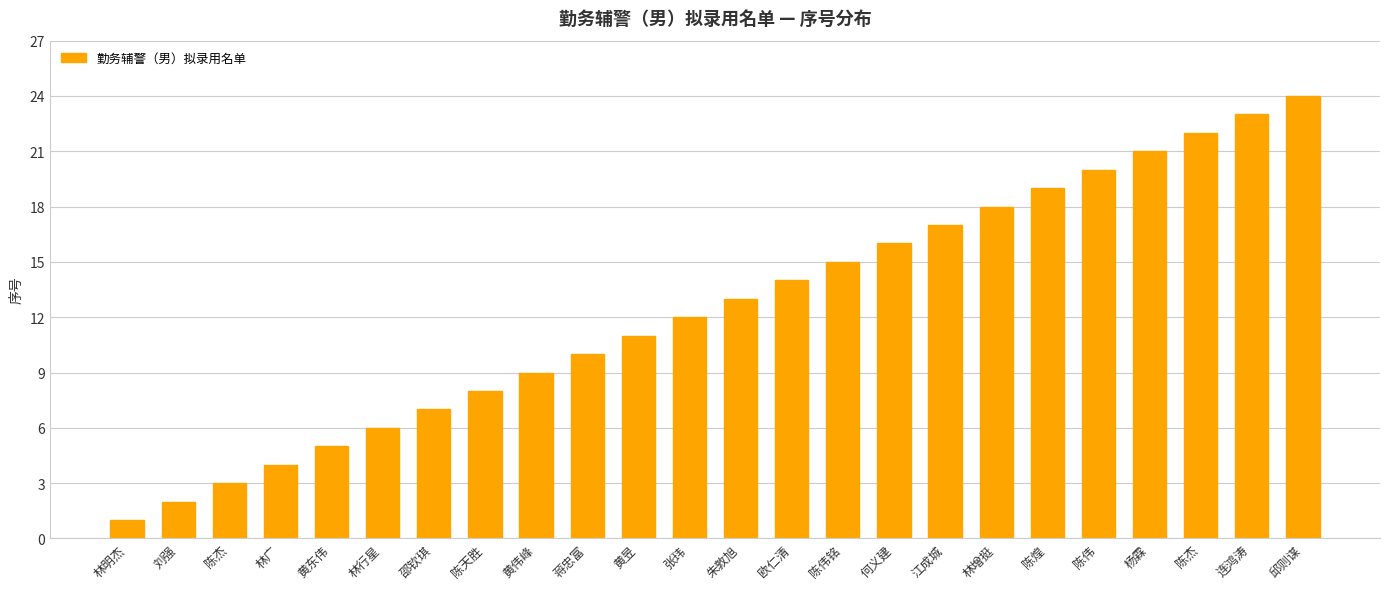

How many values are below 13?

12